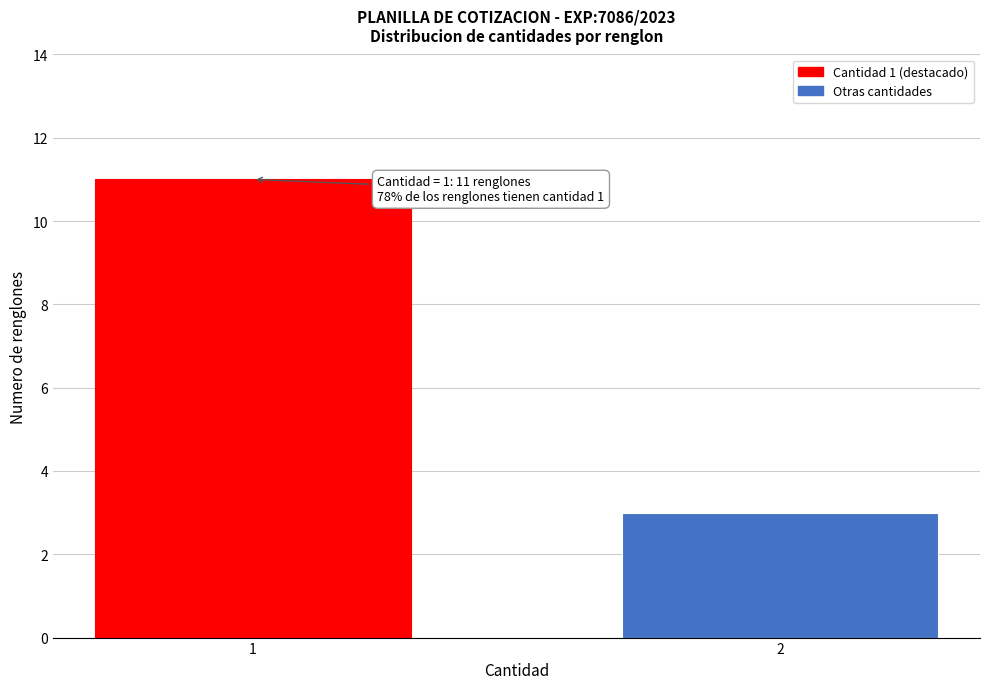

Reading left to right, extract all data points from this chart.

11	3